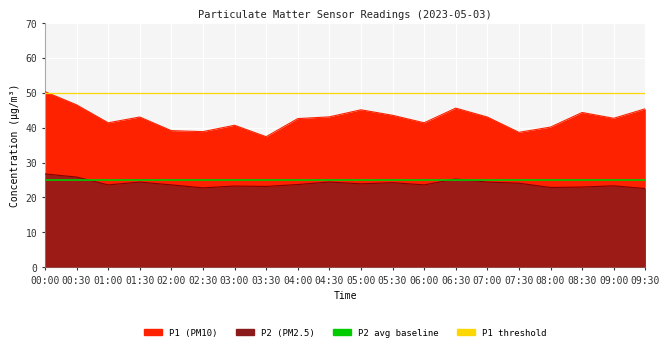

What is the sum of the P1 threshold values at 00:00 and 00:30?

100